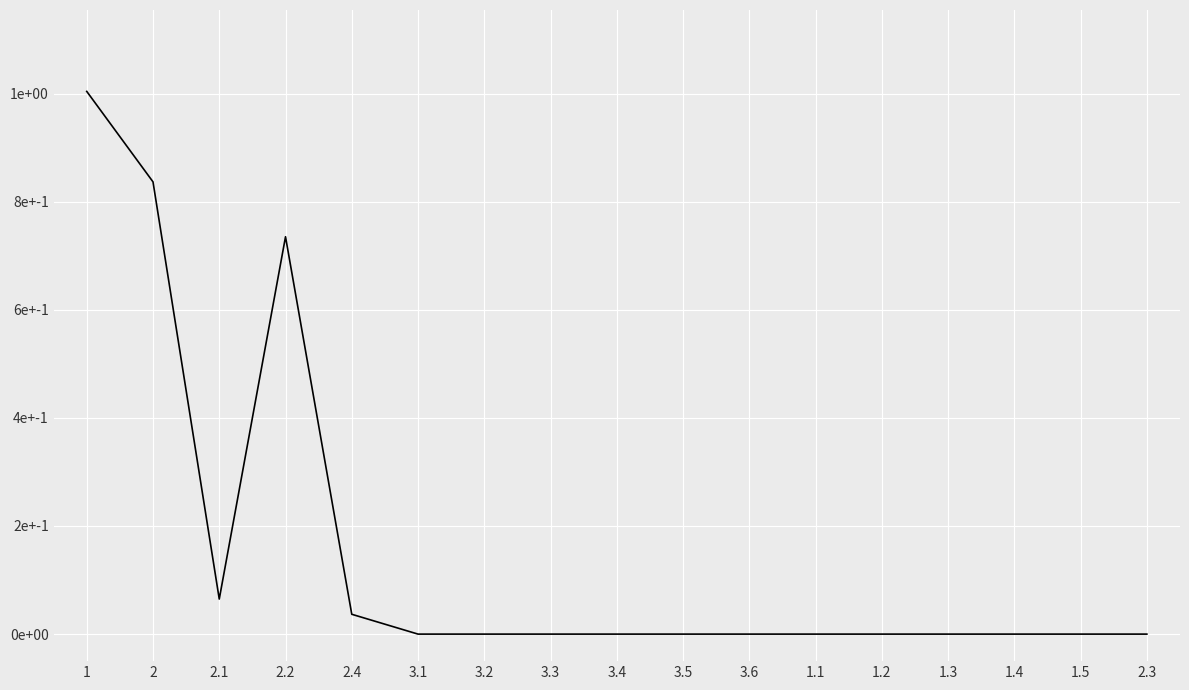

Which category has the highest value across all series?

1